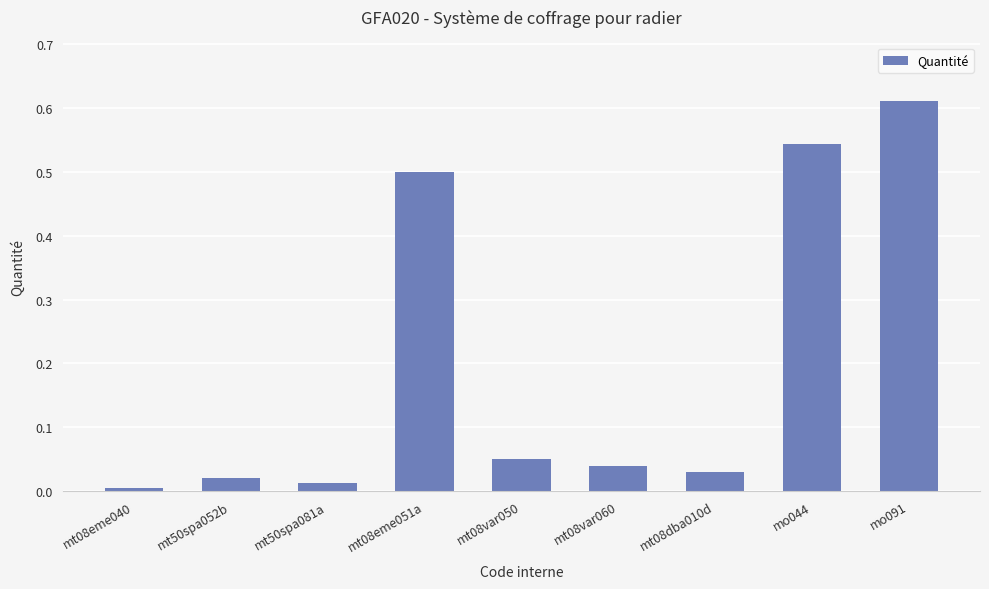

Which category has the highest value across all series?

mo091